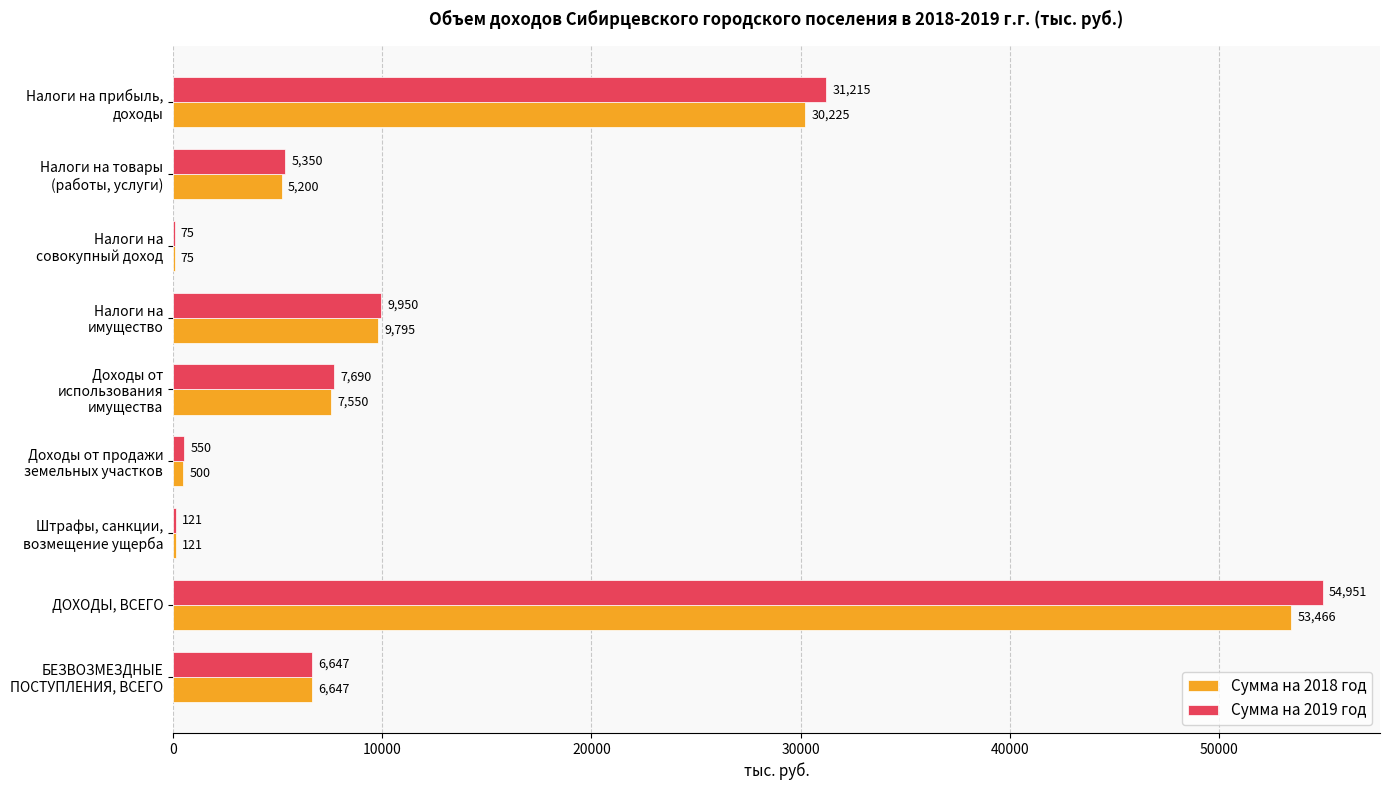

At which label does Сумма на 2019 год reach its peak?

ДОХОДЫ, ВСЕГО